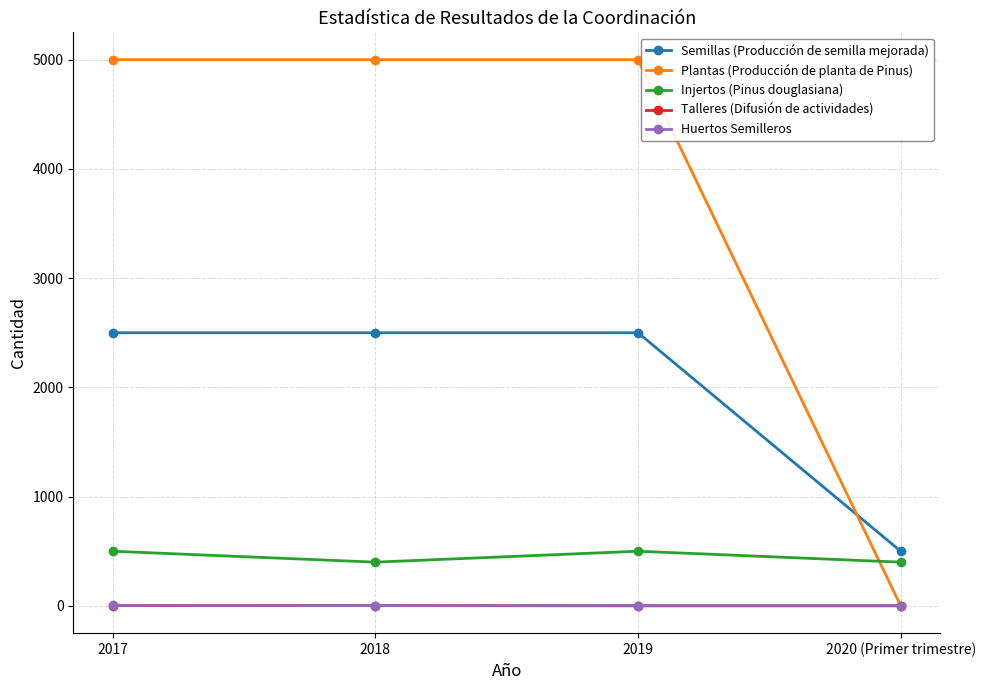

Which series has the largest range (max minus min)?

Plantas (Producción de planta de Pinus)